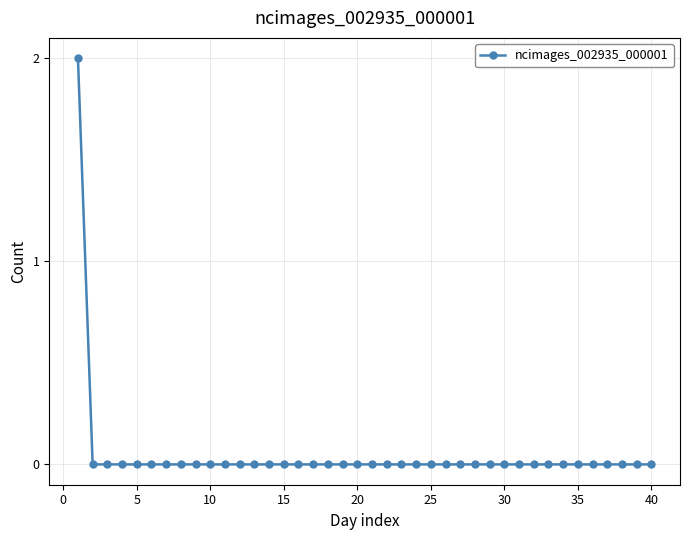

True or false: the data has more than 2 interior local peaks.

False